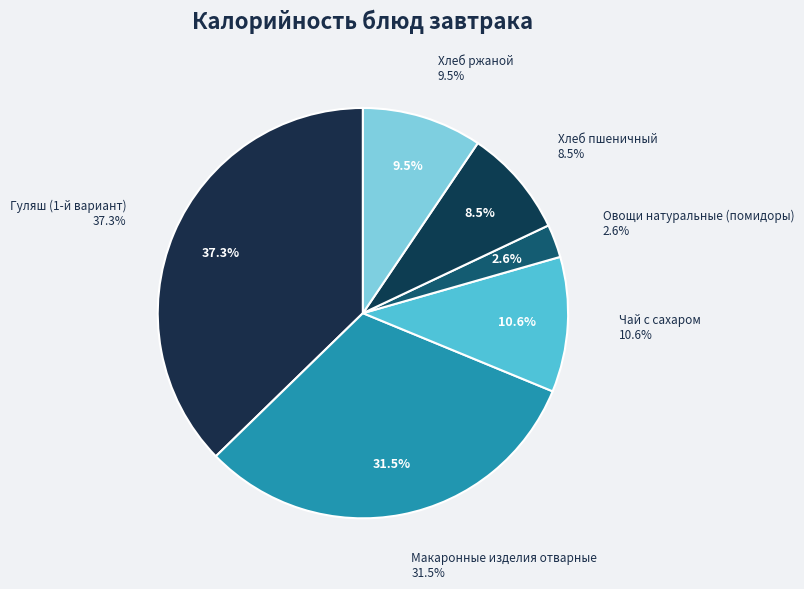

Which slice is the smallest?

Овощи натуральные (помидоры)